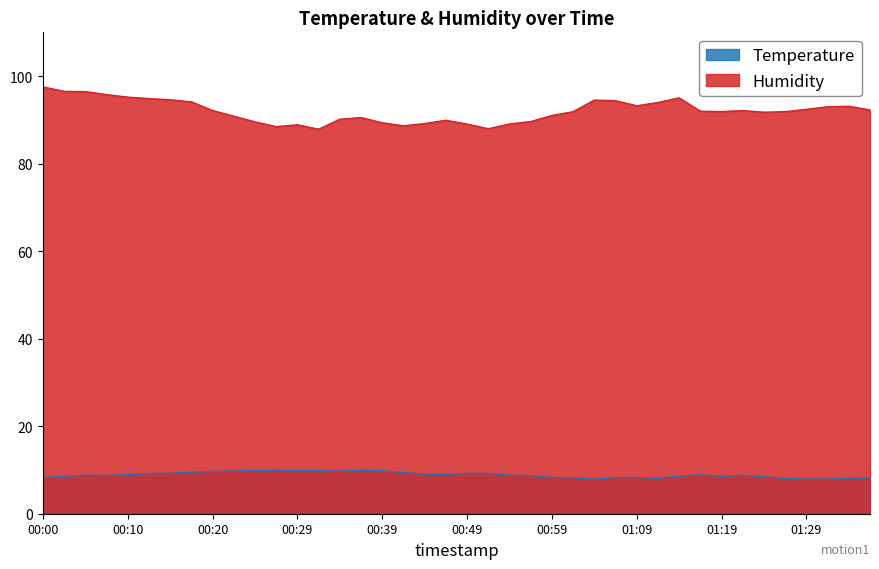

Is it true that Temperature equals 14.3 at 01:36?

False